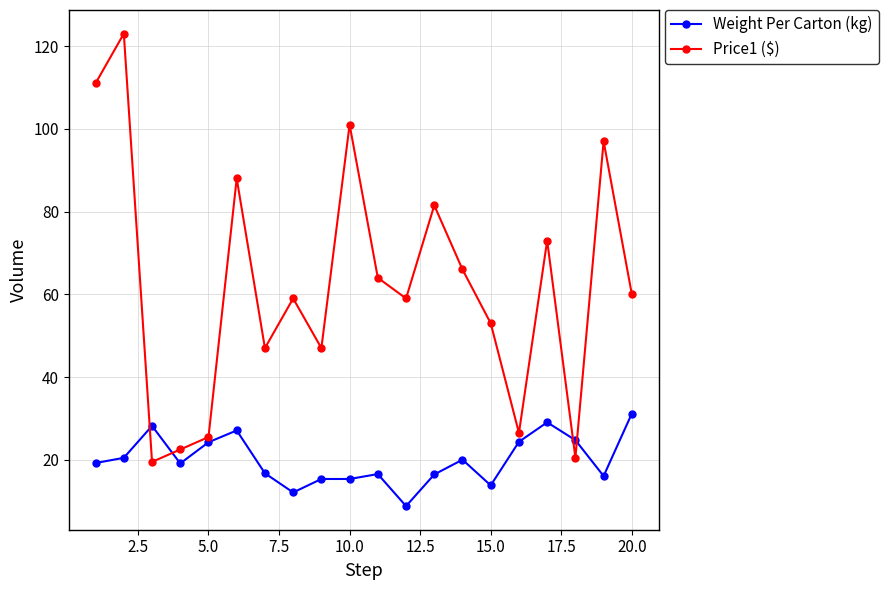

What is the minimum value for Price1 ($)?

19.5